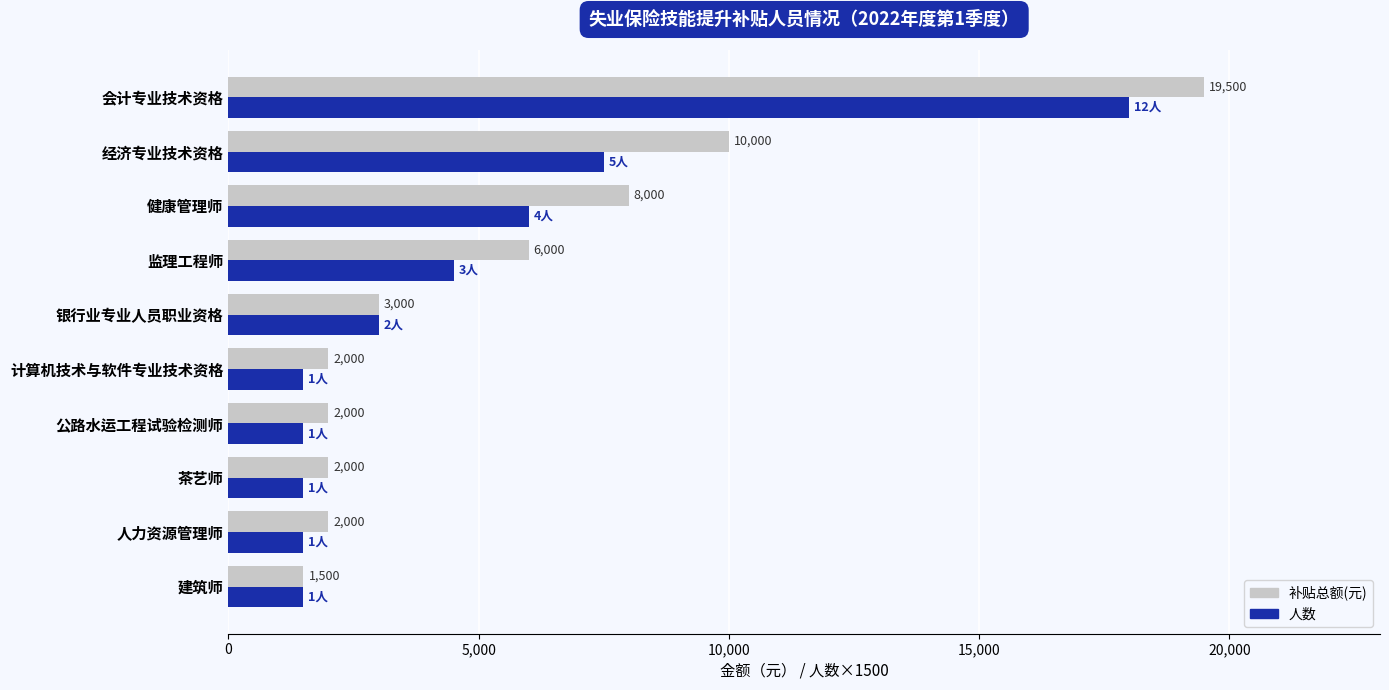

What is the spread (max minus min) of values at 人力资源管理师?

500